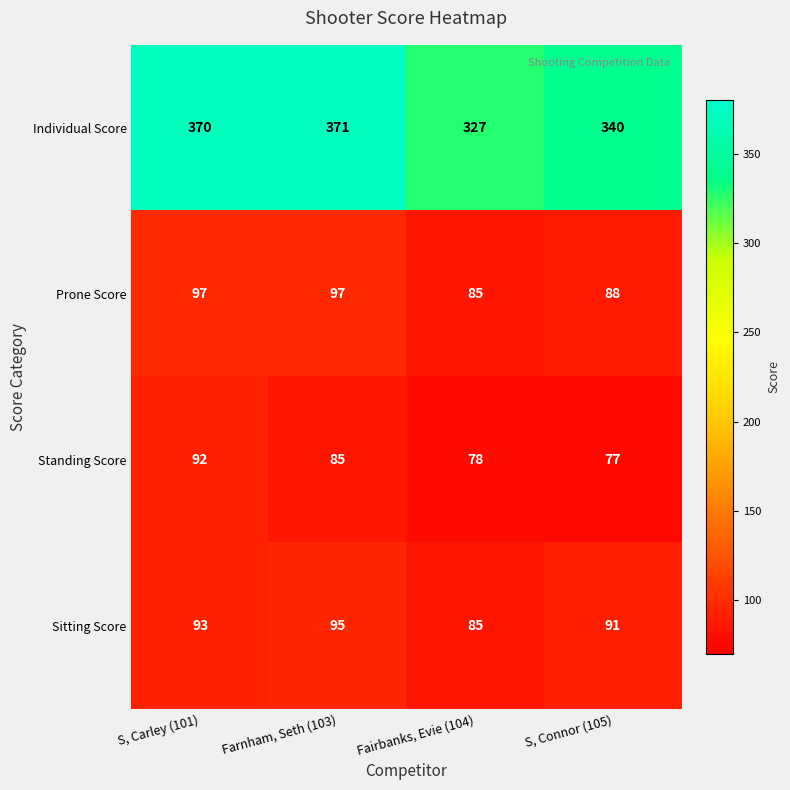

What is the average value of the Sitting Score series?

91